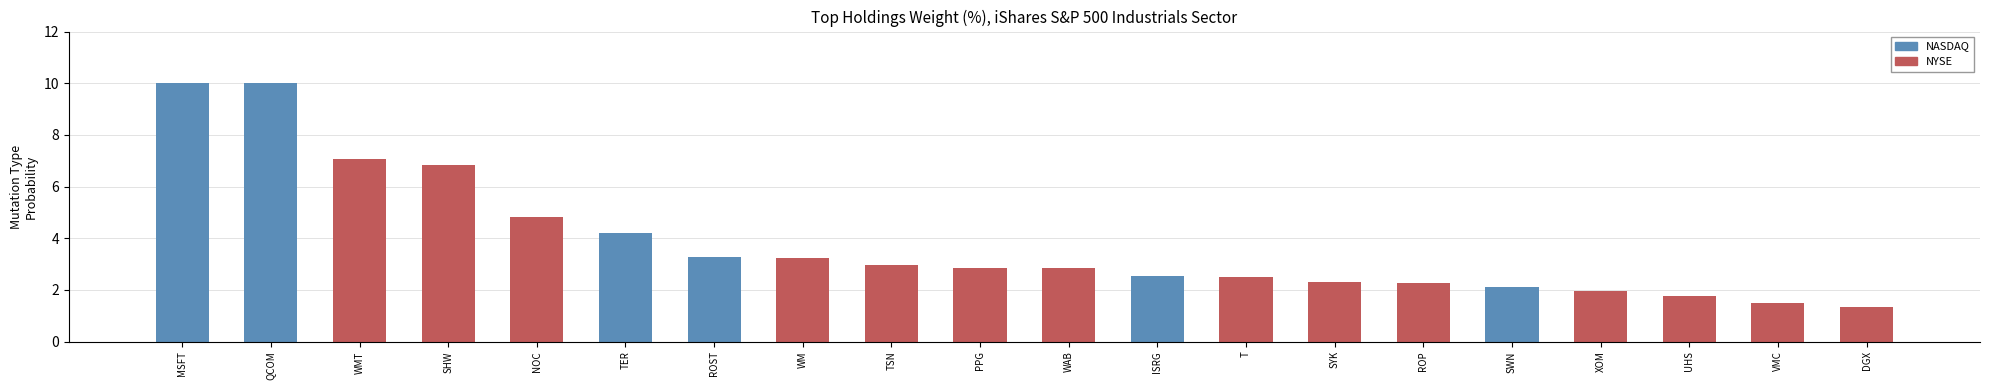

List the labels in order of value, smallest first.

DGX, VMC, UHS, XOM, SWN, ROP, SYK, T, ISRG, WAB, PPG, TSN, WM, ROST, TER, NOC, SHW, WMT, MSFT, QCOM